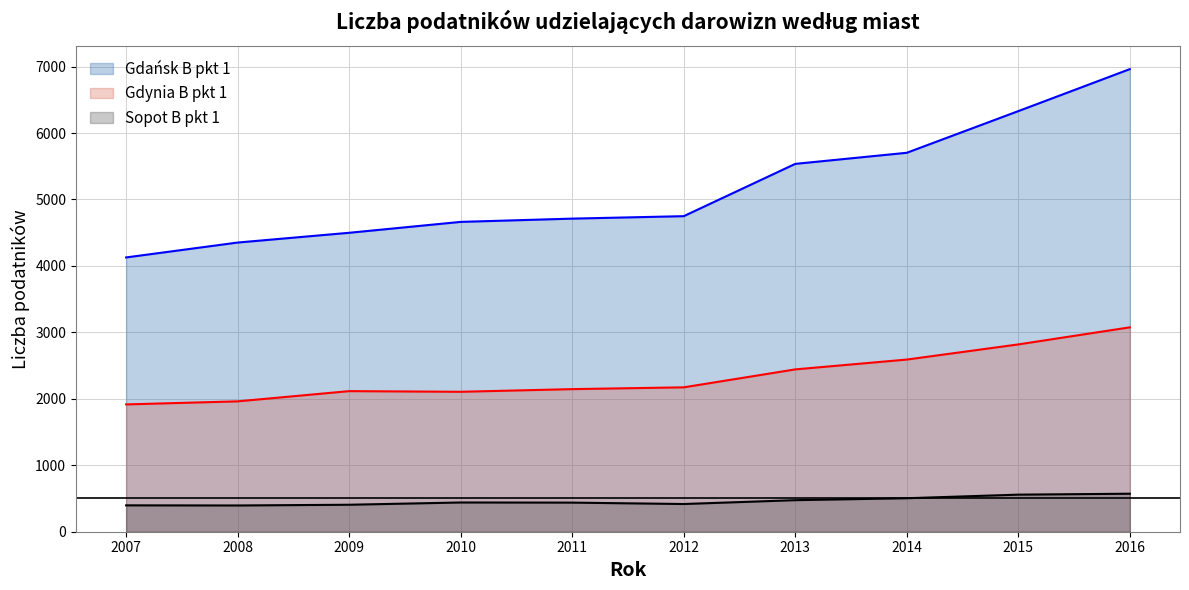

What is the sum of all Gdańsk B pkt 1 values?

51634